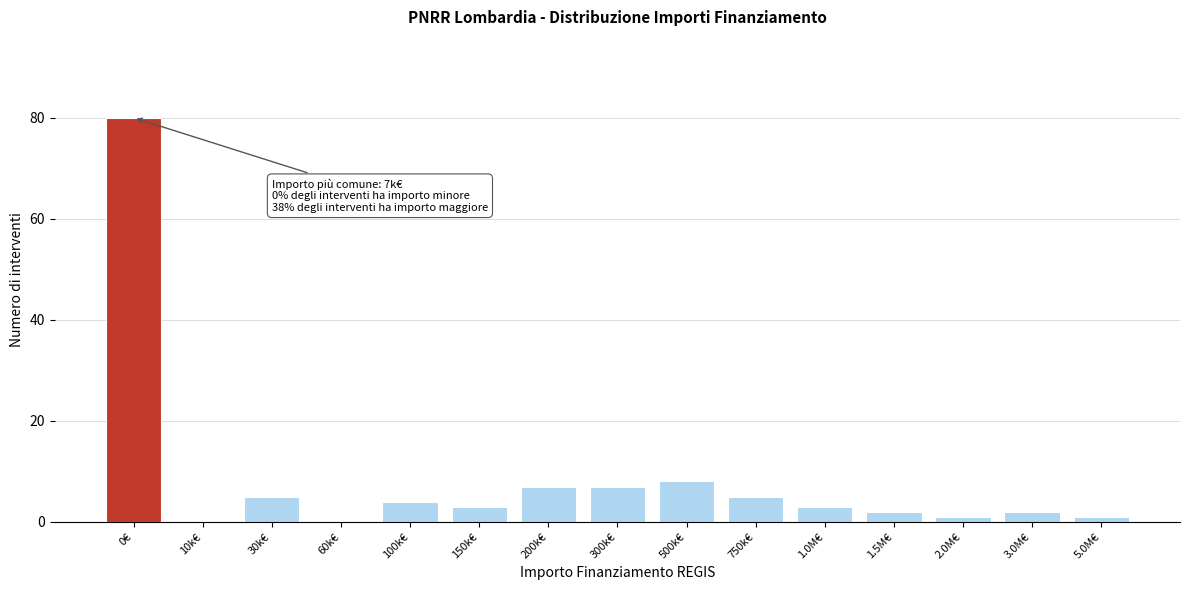

Reading left to right, list all the values displayed in this chart.

0€=80	10k€=0	30k€=5	60k€=0	100k€=4	150k€=3	200k€=7	300k€=7	500k€=8	750k€=5	1.0M€=3	1.5M€=2	2.0M€=1	3.0M€=2	5.0M€=1